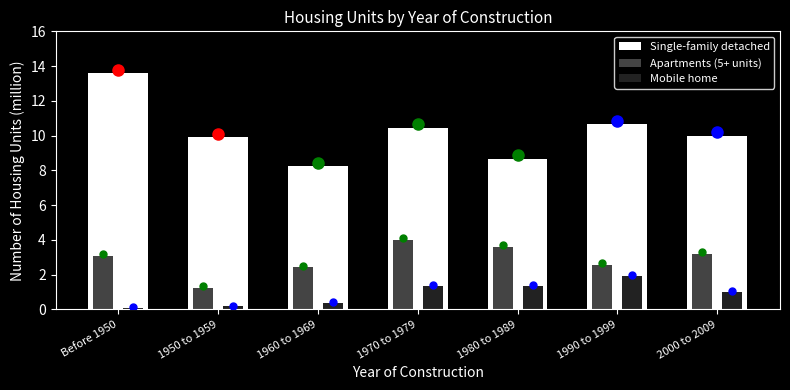

What is the average value of the Mobile home series?

0.9